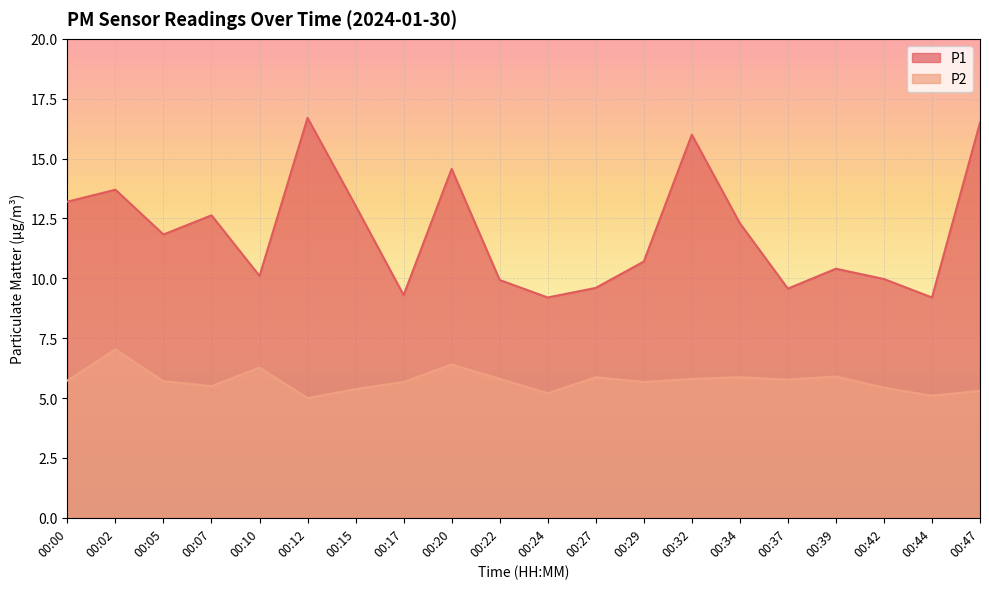

What are all the series names shown in the legend?

P1, P2